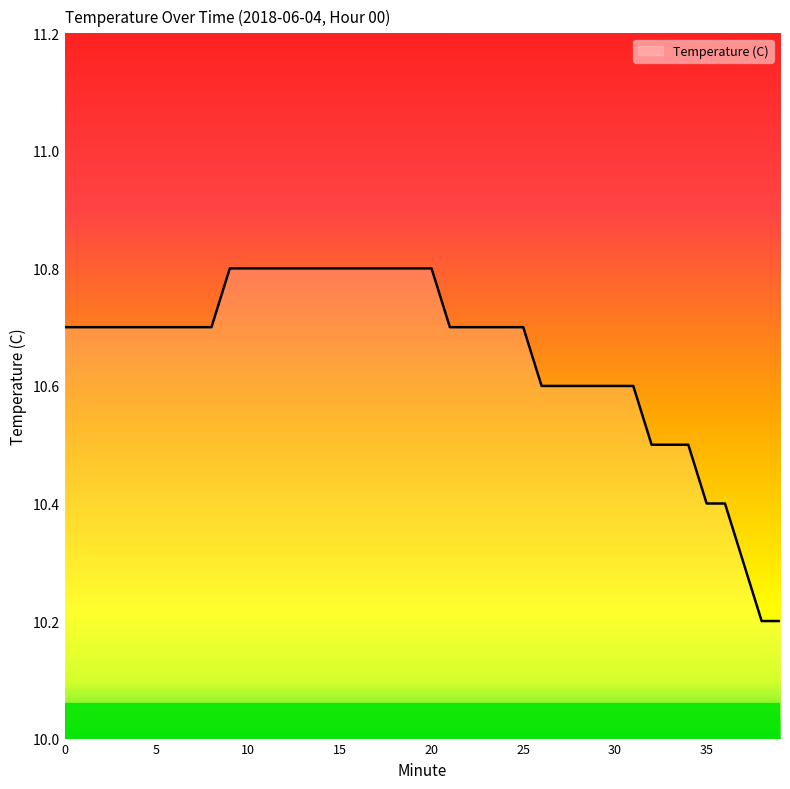

How many lines are shown in the chart?

1